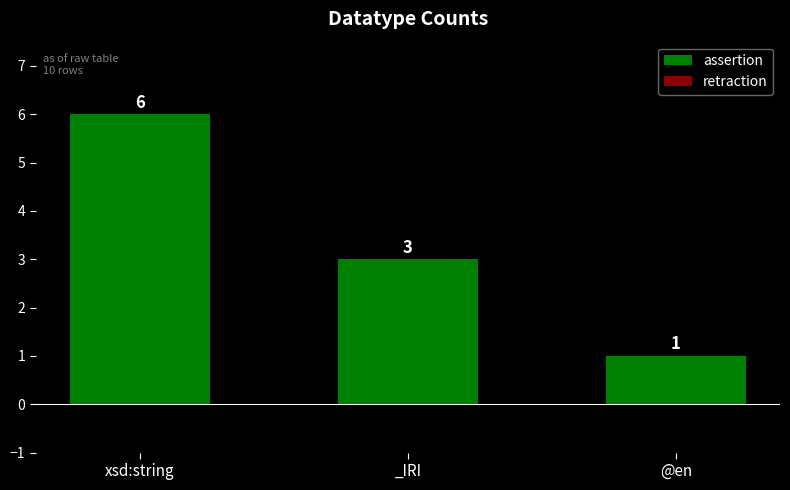

Rank the categories by value from lowest to highest.

@en, _IRI, xsd:string